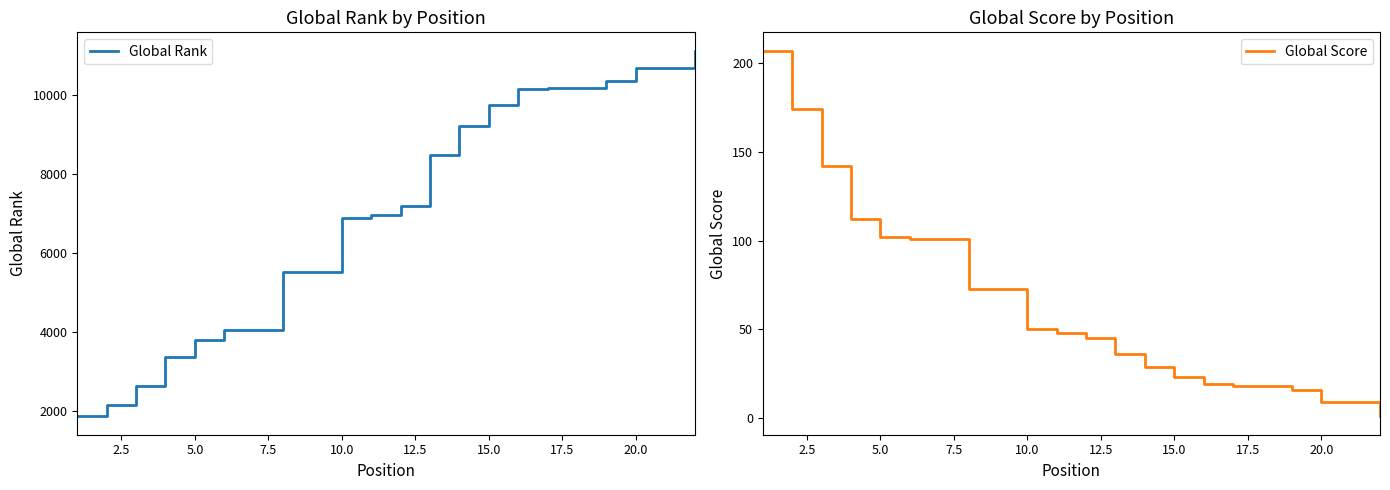

What is the maximum value for Global Rank?

11125